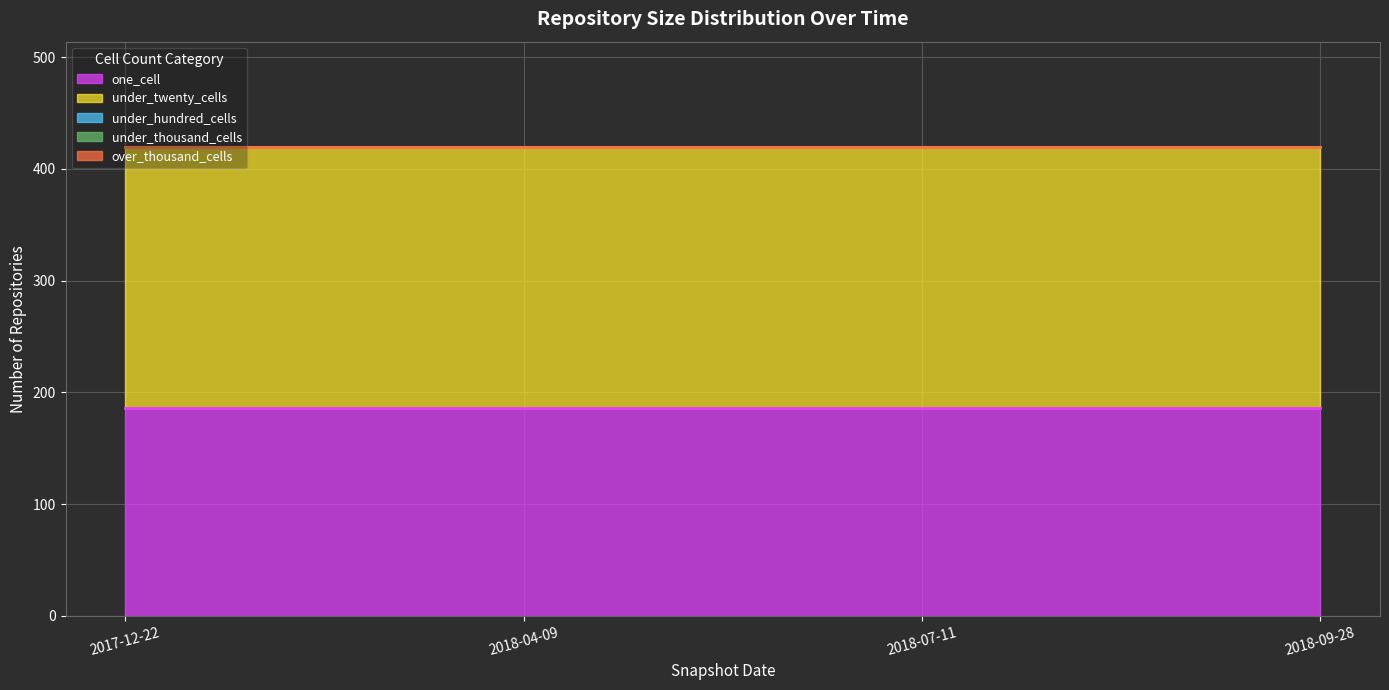

Rank the series at 2017-12-22 from lowest to highest value.

under_hundred_cells, under_thousand_cells, over_thousand_cells, one_cell, under_twenty_cells